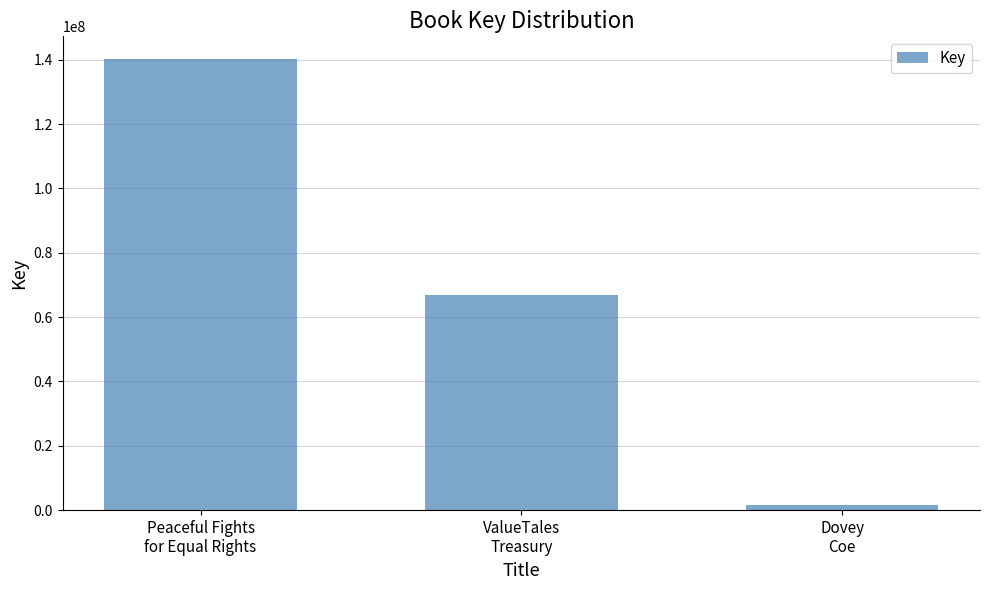

What is the label of the 1st bar from the right?

Dovey
Coe